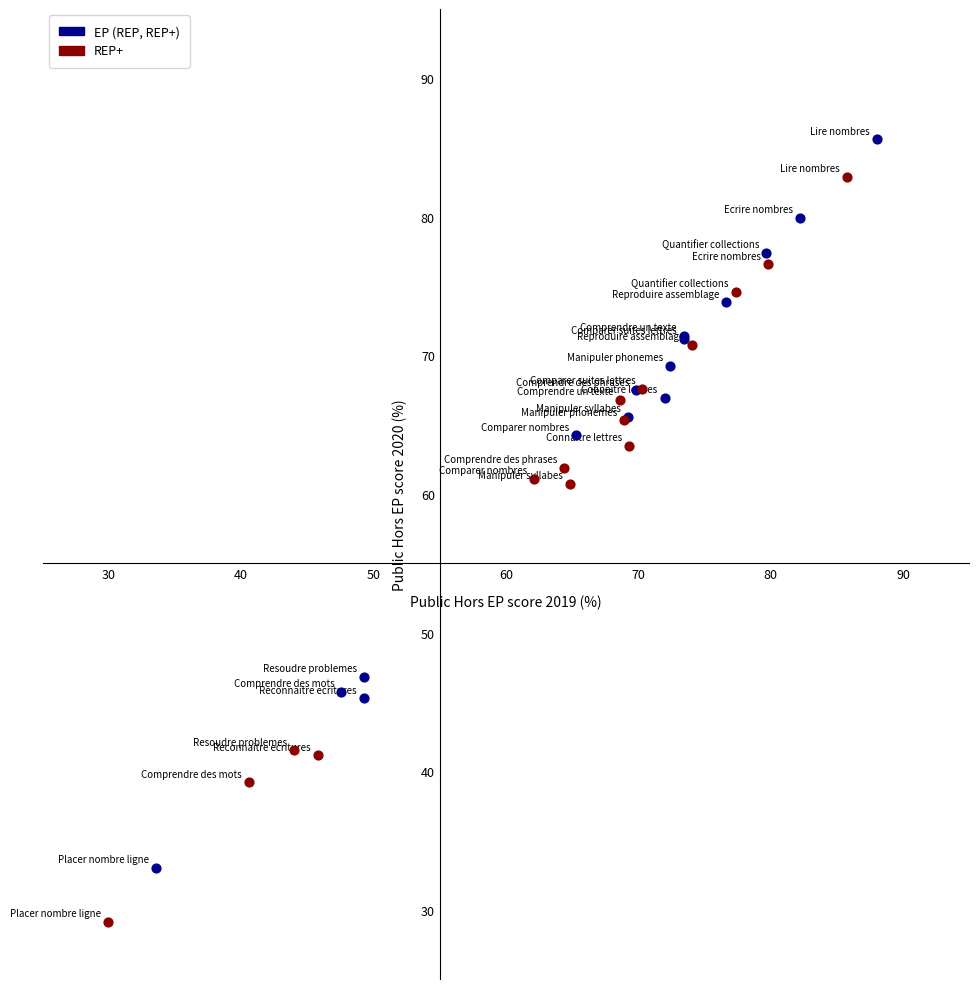

Which series contains the highest Y value?

EP (REP, REP+)